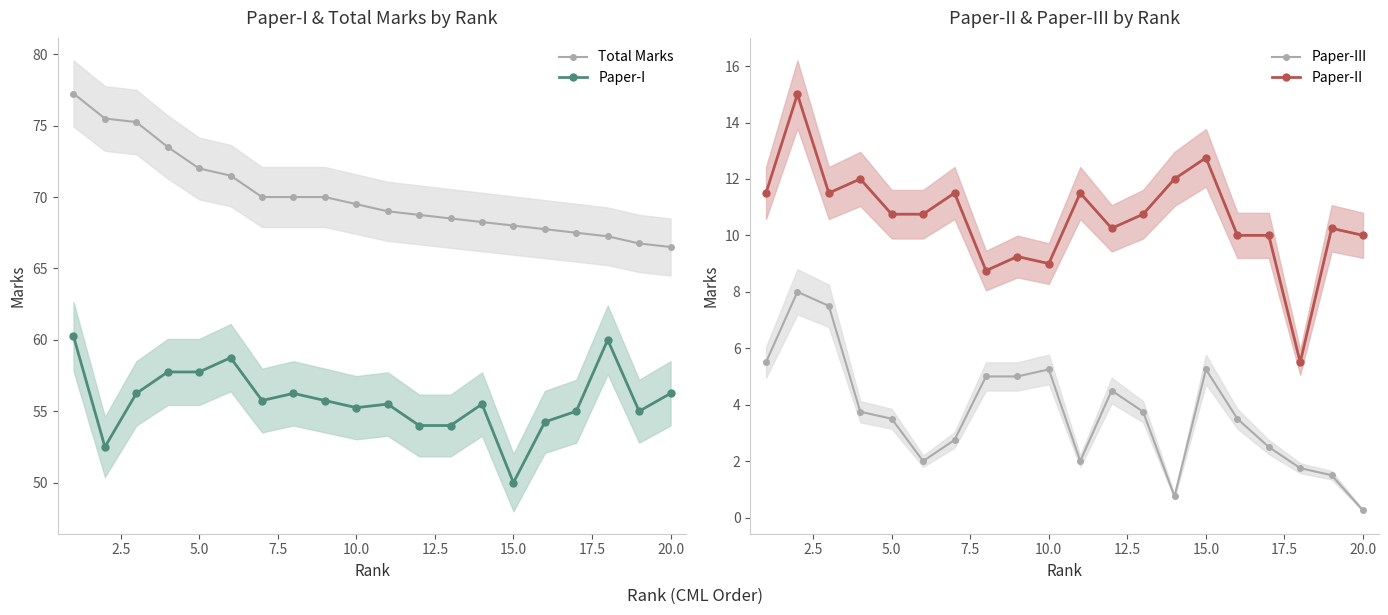

What are all the series names shown in the legend?

Total Marks, Paper-I, Paper-III, Paper-II